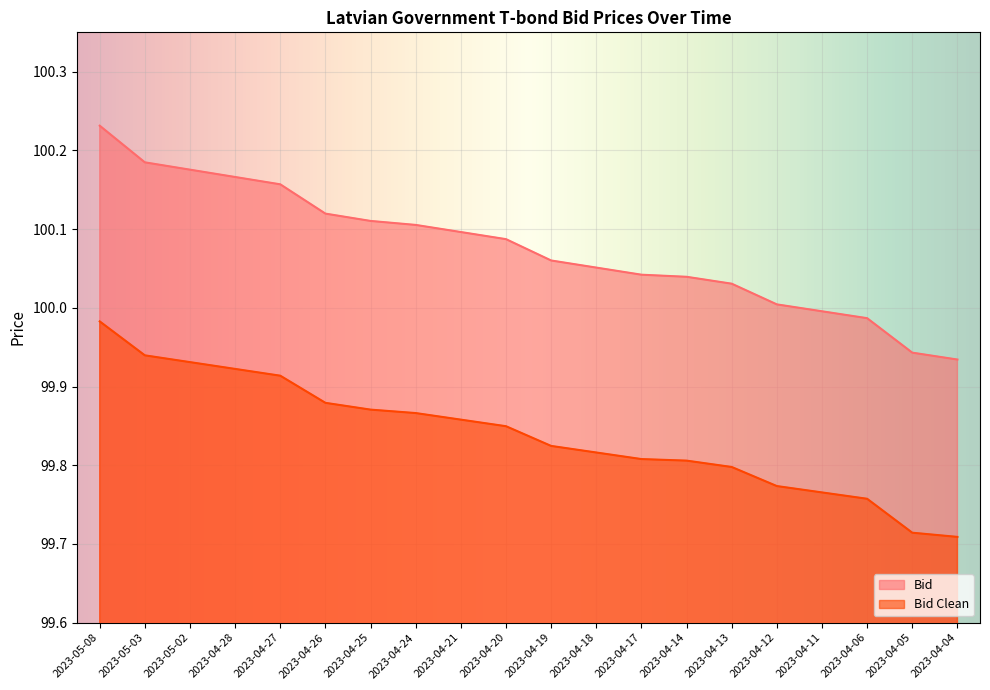

At 2023-04-05, list the series in order from largest to smallest.

Bid, Bid Clean